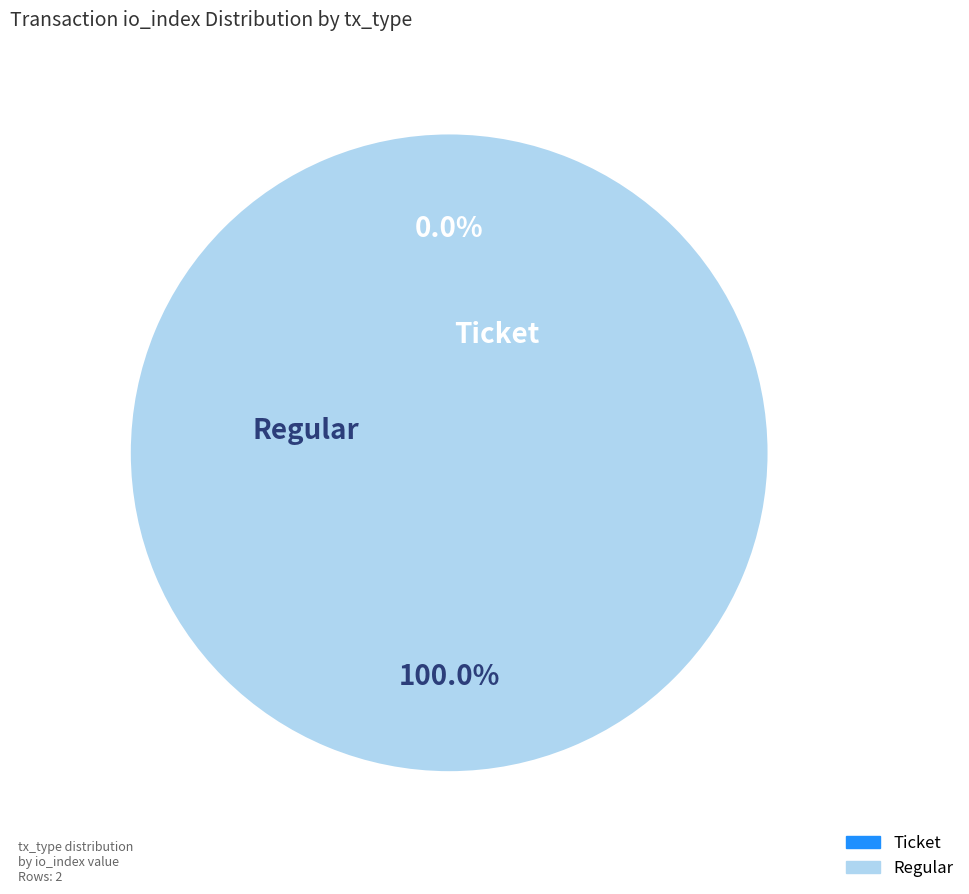

Does Regular account for over 50% of the chart?

Yes